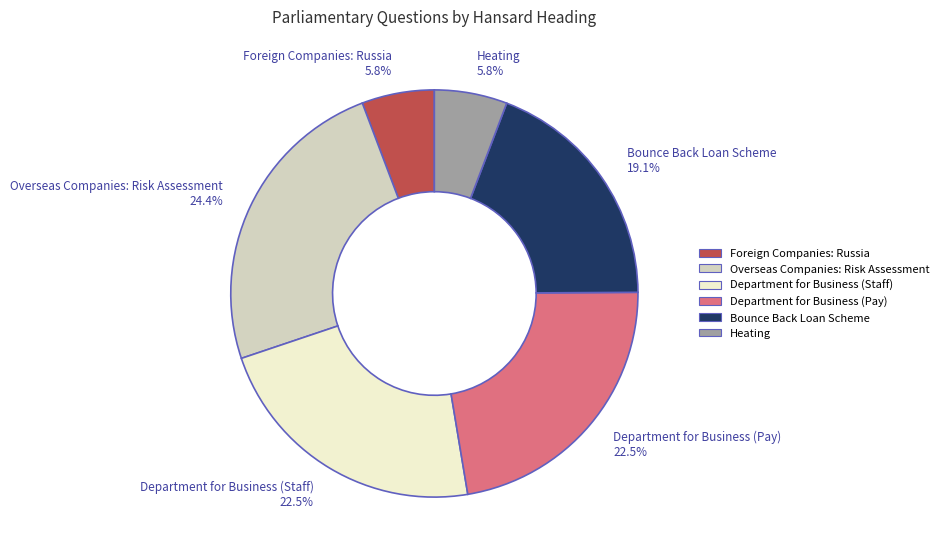

Is there any slice that represents more than half of the pie?

No